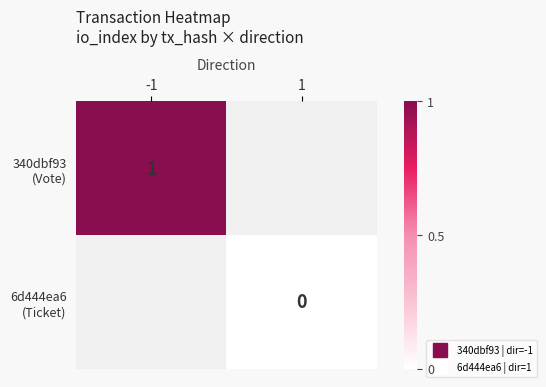

Which has a higher value, 1 or -1?

-1